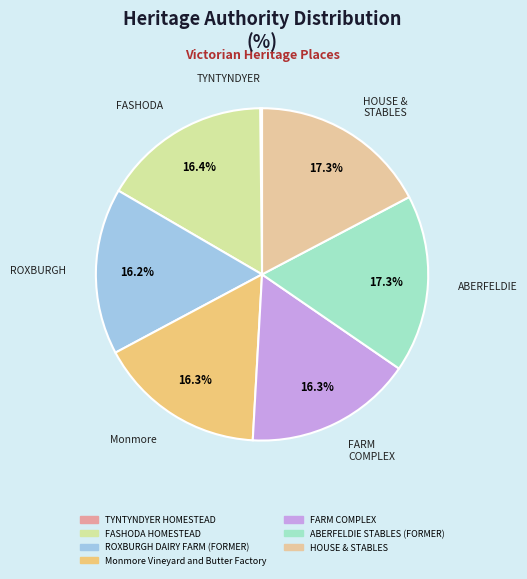

To the nearest percent, what is the average slice percentage?

14%